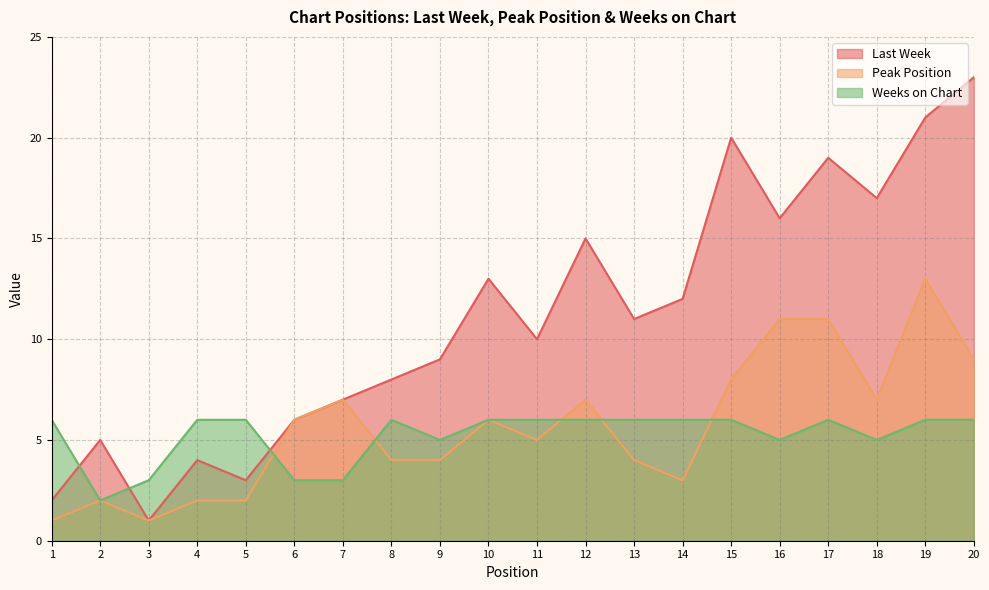

At which label does Last Week reach its minimum?

3